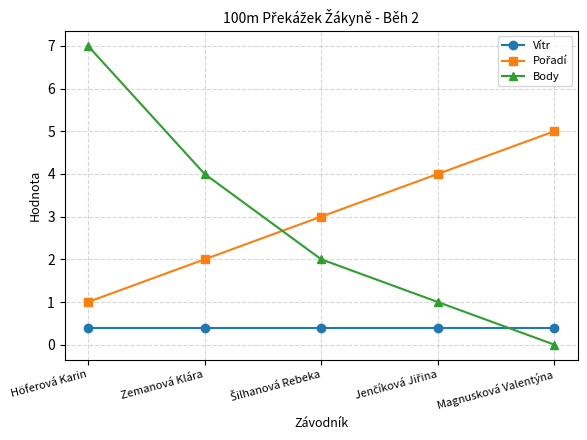

Which series has the widest spread of values?

Body